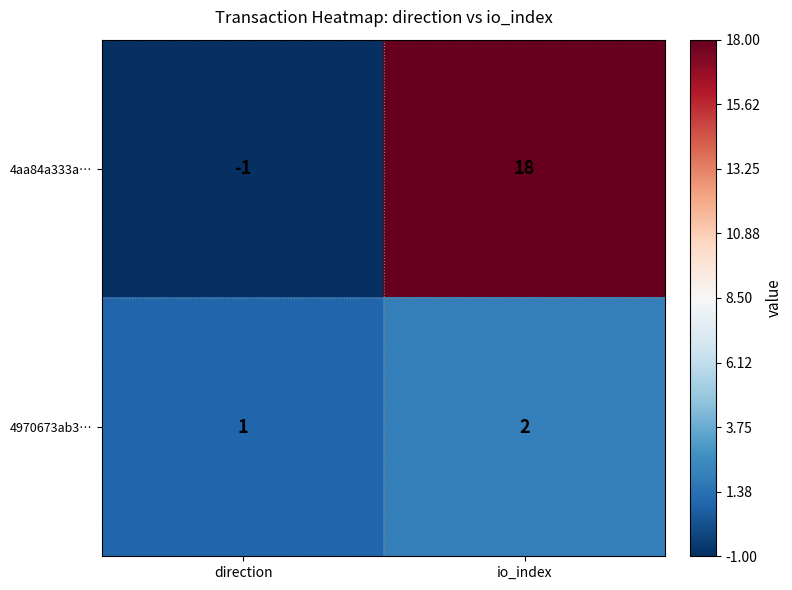

List the series in order of their overall mean, lowest first.

4970673ab3…, 4aa84a333a…